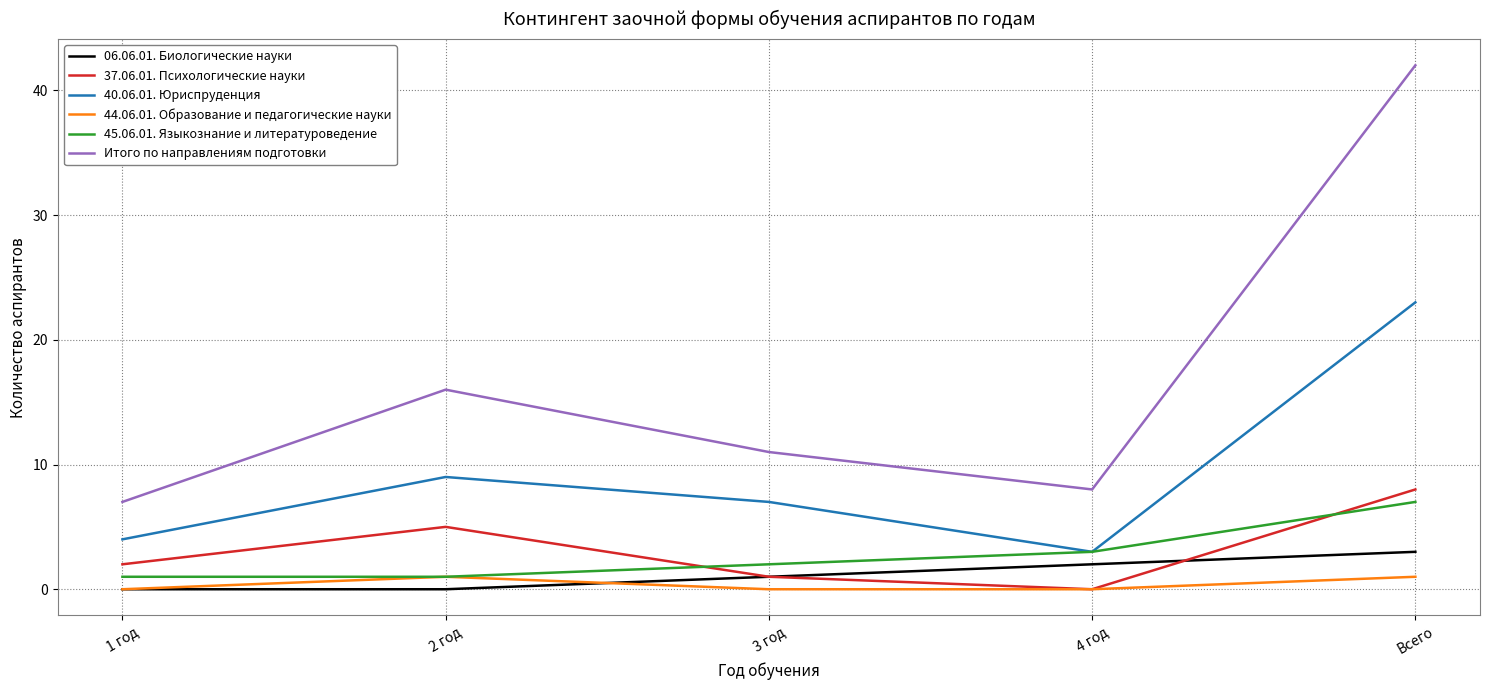

At which category does 37.06.01. Психологические науки reach its first local peak?

2 год